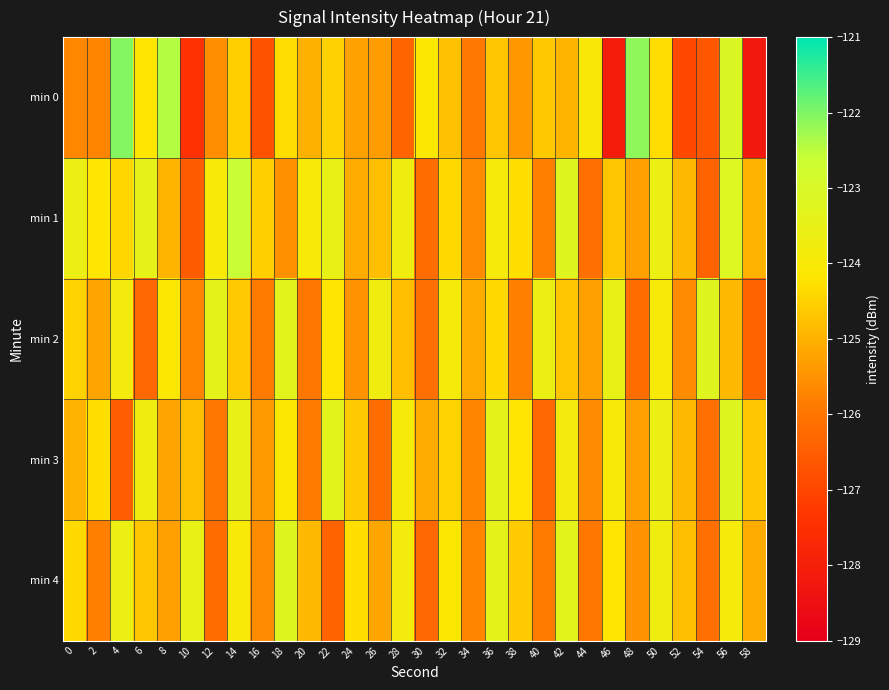

At which category is the sum across all series the highest?

56